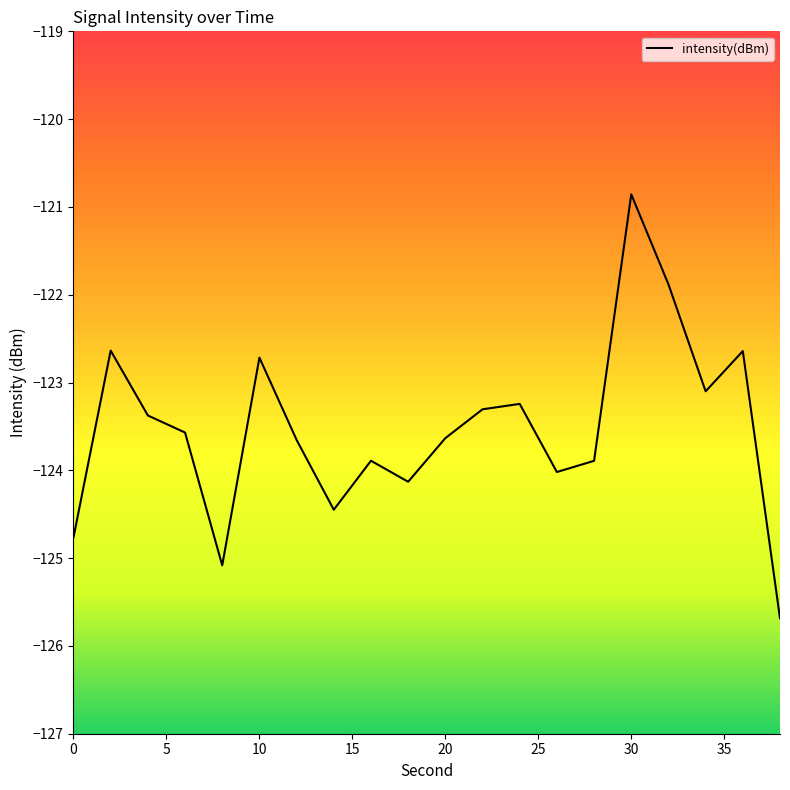

What is the greatest value displayed?

-120.9